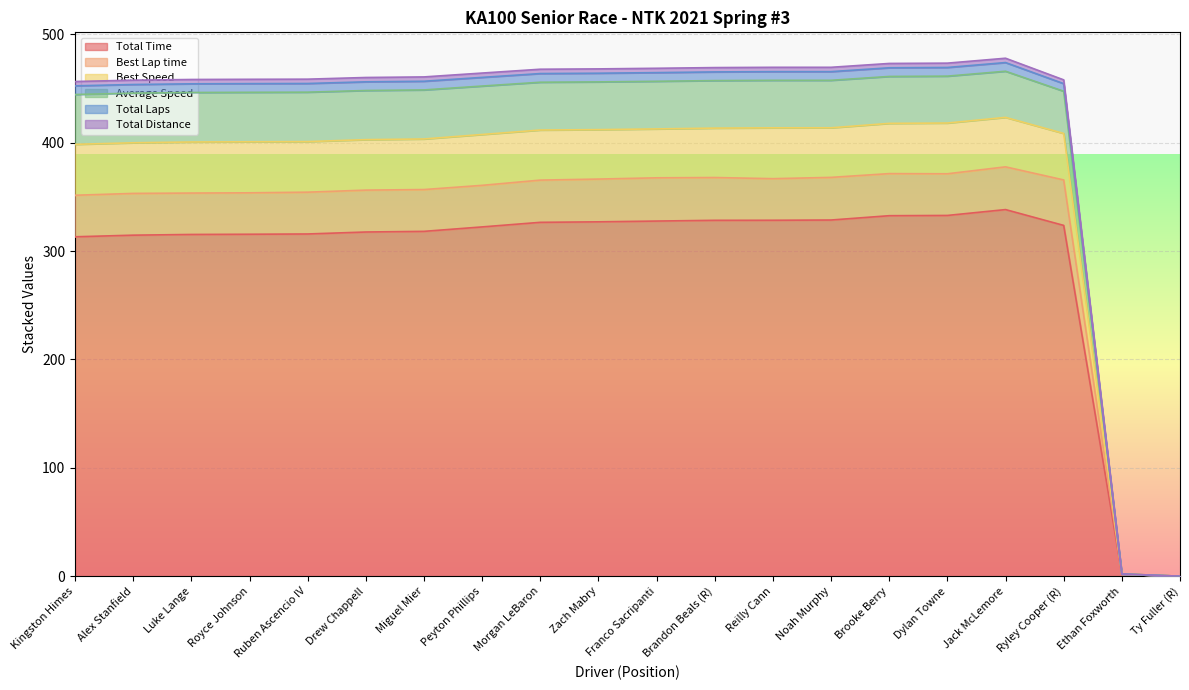

At which category is the sum across all series the highest?

Jack McLemore